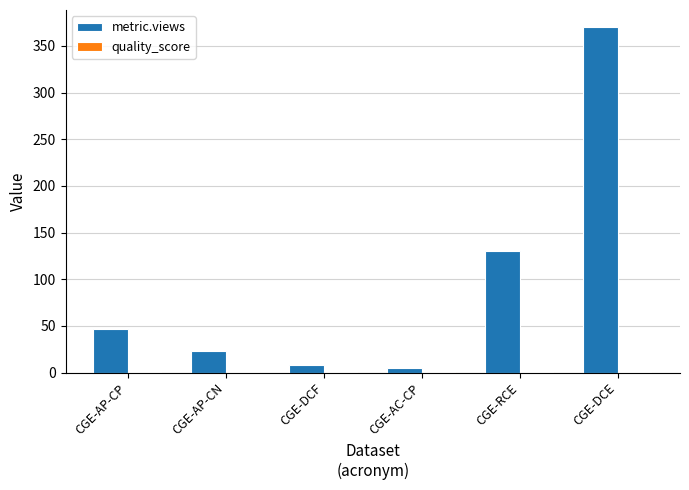

Which series has the largest total across all categories?

metric.views